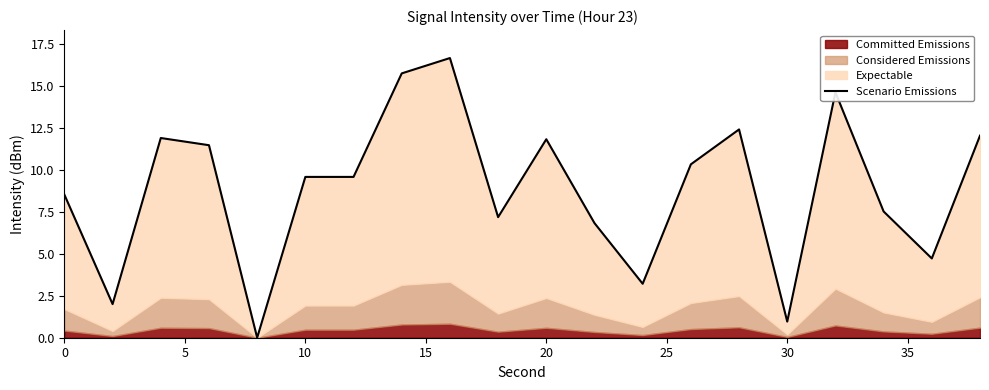

How many interior local peaks (higher than both neighbors) does the data have?

6